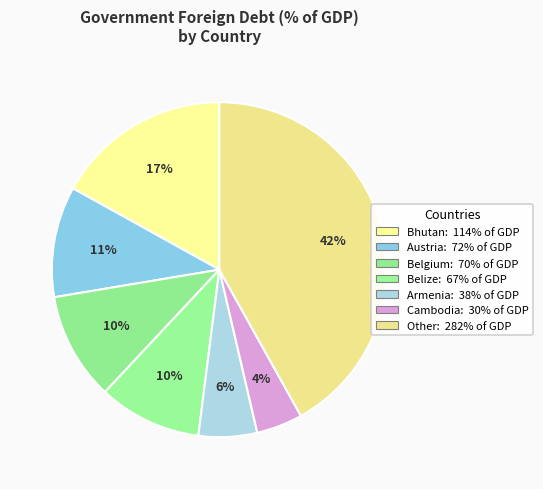

How many slices are in this pie chart?

7